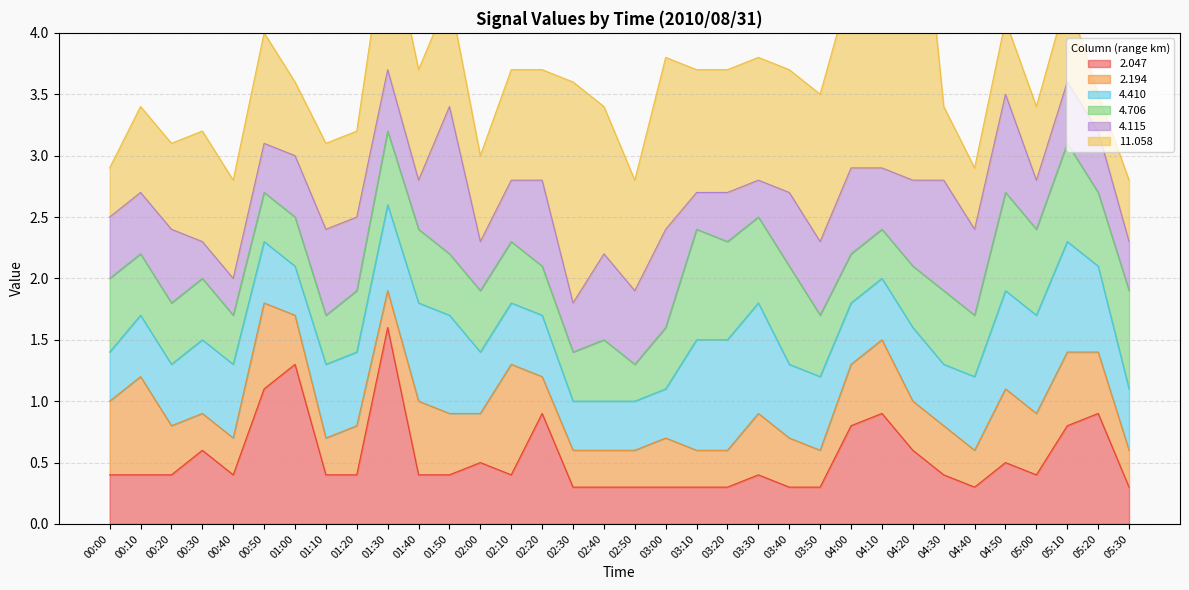

Reading left to right, transcribe all the data shown in this chart.

  2.047: 0.4	0.4	0.4	0.6	0.4	1.1	1.3	0.4	0.4	1.6	0.4	0.4	0.5	0.4	0.9	0.3	0.3	0.3	0.3	0.3	0.3	0.4	0.3	0.3	0.8	0.9	0.6	0.4	0.3	0.5	0.4	0.8	0.9	0.3
  2.194: 0.6	0.8	0.4	0.3	0.3	0.7	0.4	0.3	0.4	0.3	0.6	0.5	0.4	0.9	0.3	0.3	0.3	0.3	0.4	0.3	0.3	0.5	0.4	0.3	0.5	0.6	0.4	0.4	0.3	0.6	0.5	0.6	0.5	0.3
  4.410: 0.4	0.5	0.5	0.6	0.6	0.5	0.4	0.6	0.6	0.7	0.8	0.8	0.5	0.5	0.5	0.4	0.4	0.4	0.4	0.9	0.9	0.9	0.6	0.6	0.5	0.5	0.6	0.5	0.6	0.8	0.8	0.9	0.7	0.5
  4.706: 0.6	0.5	0.5	0.5	0.4	0.4	0.4	0.4	0.5	0.6	0.6	0.5	0.5	0.5	0.4	0.4	0.5	0.3	0.5	0.9	0.8	0.7	0.8	0.5	0.4	0.4	0.5	0.6	0.5	0.8	0.7	0.8	0.6	0.8
  4.115: 0.5	0.5	0.6	0.3	0.3	0.4	0.5	0.7	0.6	0.5	0.4	1.2	0.4	0.5	0.7	0.4	0.7	0.6	0.8	0.3	0.4	0.3	0.6	0.6	0.7	0.5	0.7	0.9	0.7	0.8	0.4	0.5	0.5	0.4
 11.058: 0.4	0.7	0.7	0.9	0.8	0.9	0.6	0.7	0.7	1.2	0.9	0.9	0.7	0.9	0.9	1.8	1.2	0.9	1.4	1.0	1.0	1.0	1.0	1.2	1.5	1.8	3.1	0.6	0.5	0.6	0.6	0.7	0.3	0.5